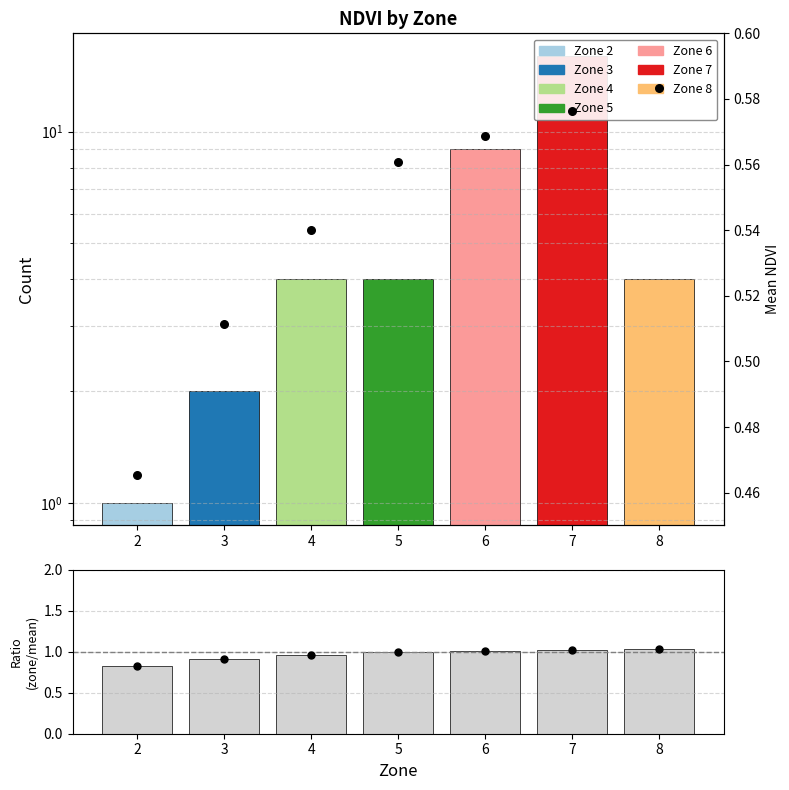

At how many categories does at least one series exceed 2?

5